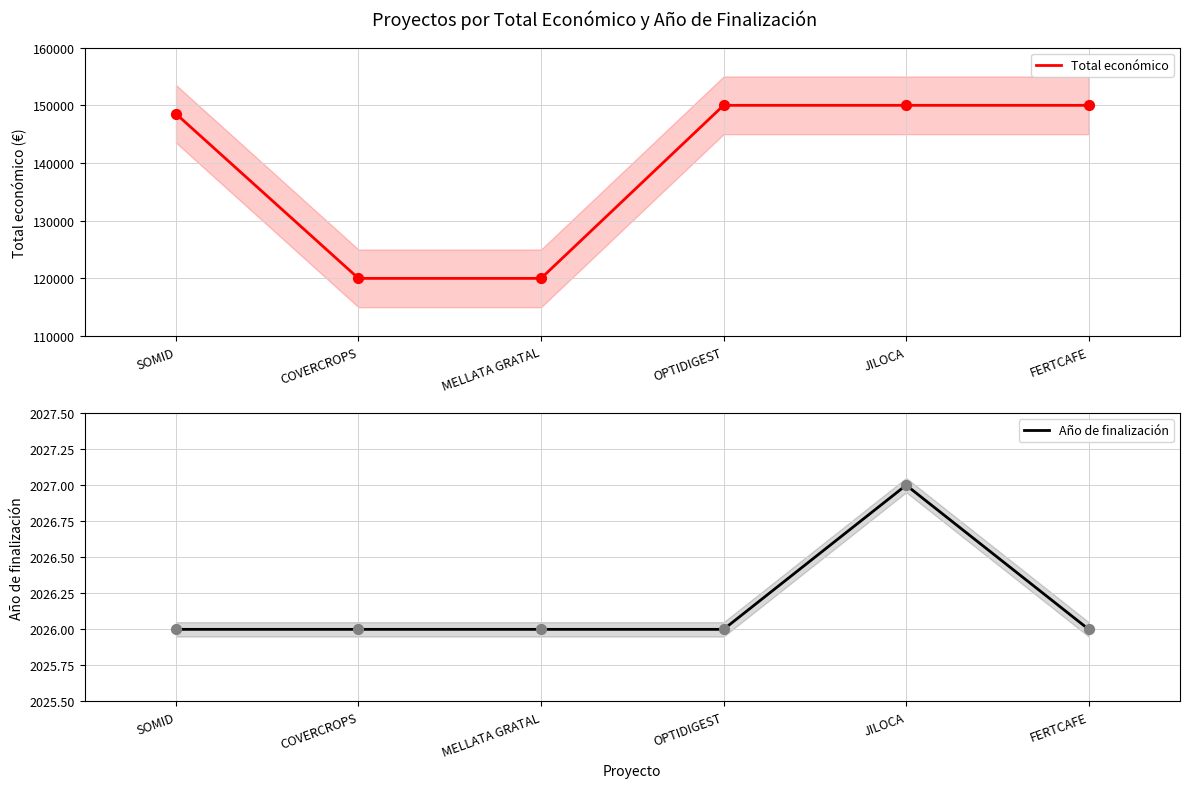

Which series has the largest total across all categories?

Total económico